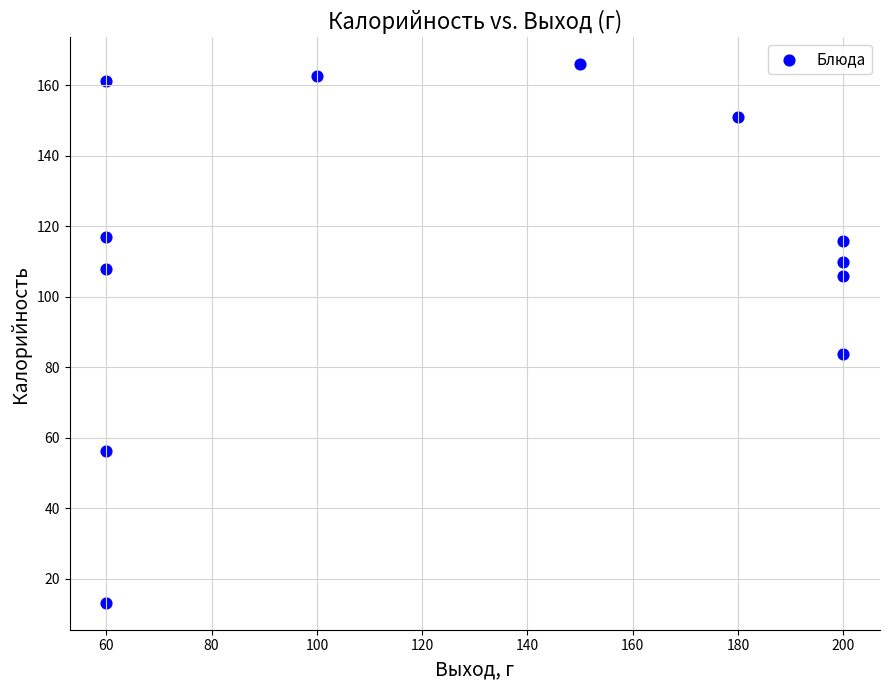

What is the range of X values (max minus min)?

140.0